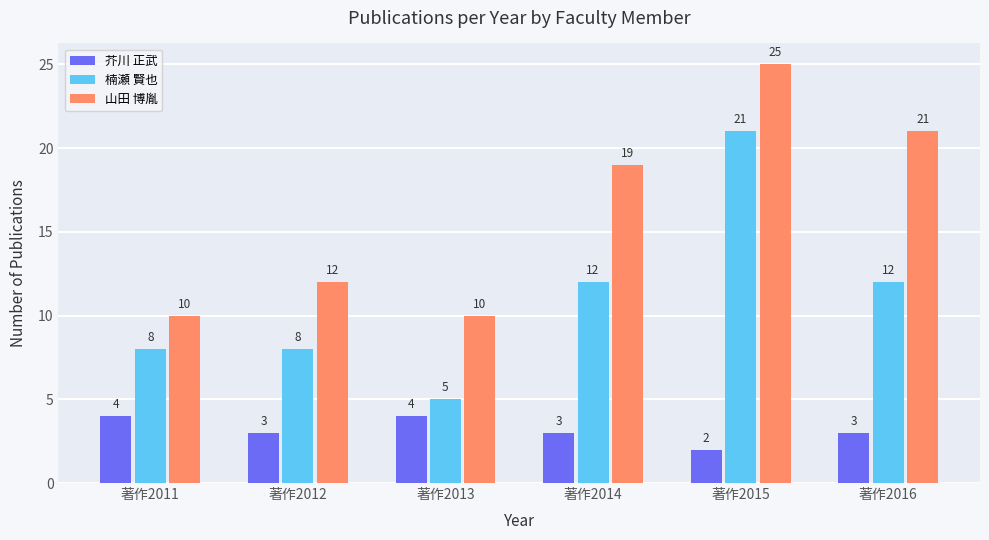

What is the approximate value of 山田 博胤 at 著作2011, to the nearest 10?

10